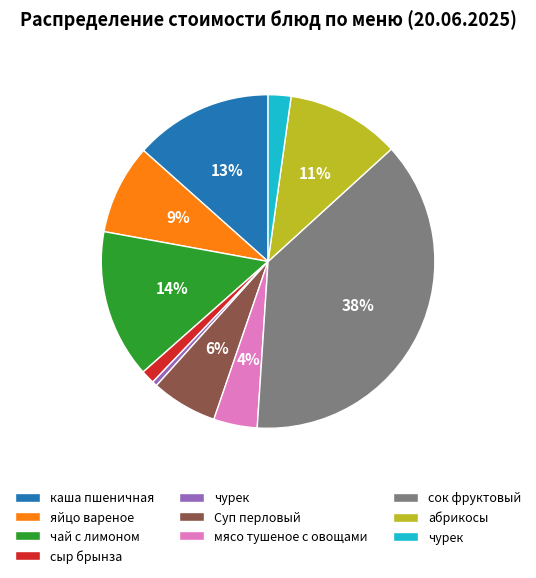

To the nearest percent, what is the average slice percentage?

10%